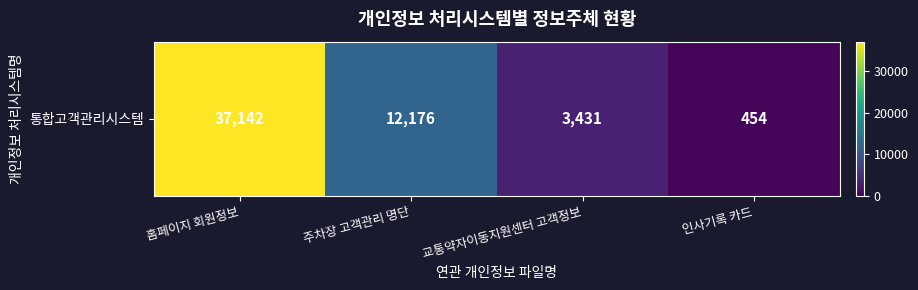

At which label does the data first exceed 12176?

홈페이지 회원정보